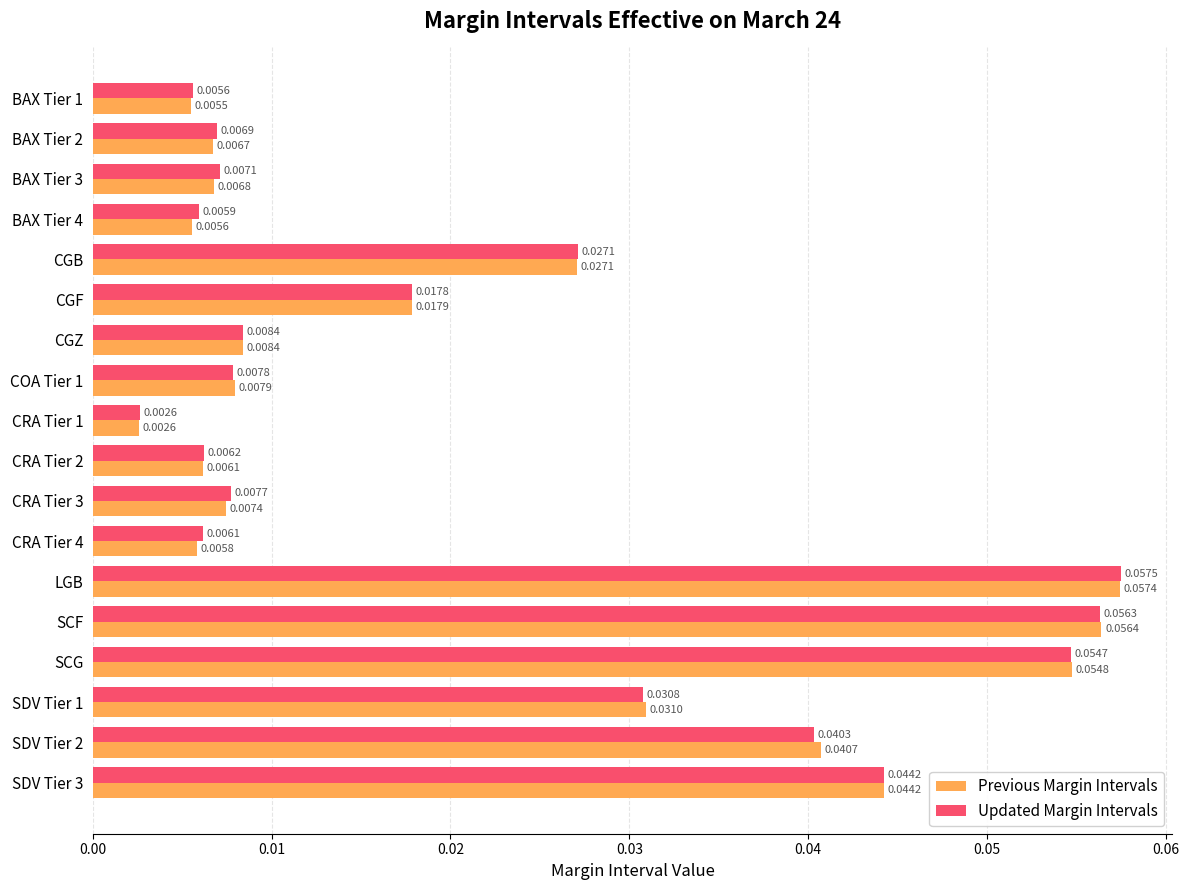

List the labels in order of Previous Margin Intervals value, largest first.

LGB, SCF, SCG, SDV Tier 3, SDV Tier 2, SDV Tier 1, CGB, CGF, CGZ, COA Tier 1, CRA Tier 3, BAX Tier 3, BAX Tier 2, CRA Tier 2, CRA Tier 4, BAX Tier 4, BAX Tier 1, CRA Tier 1